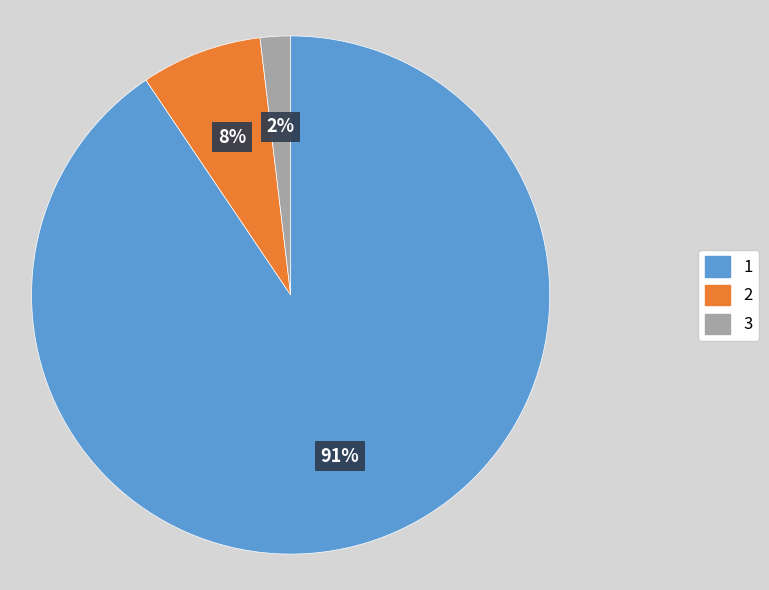

True or false: 1 accounts for 84% of the total.

False